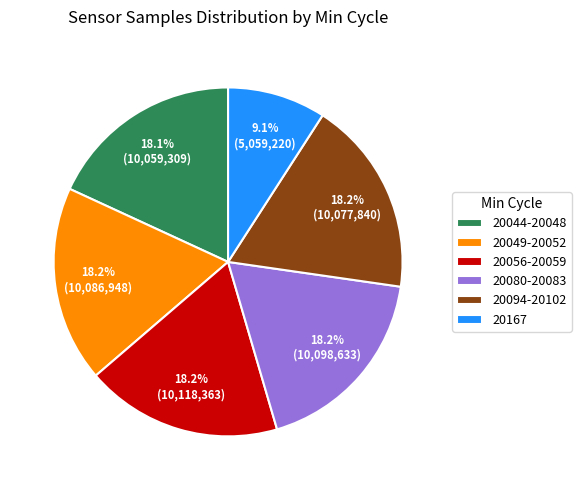

Count the number of slices in the pie.

6